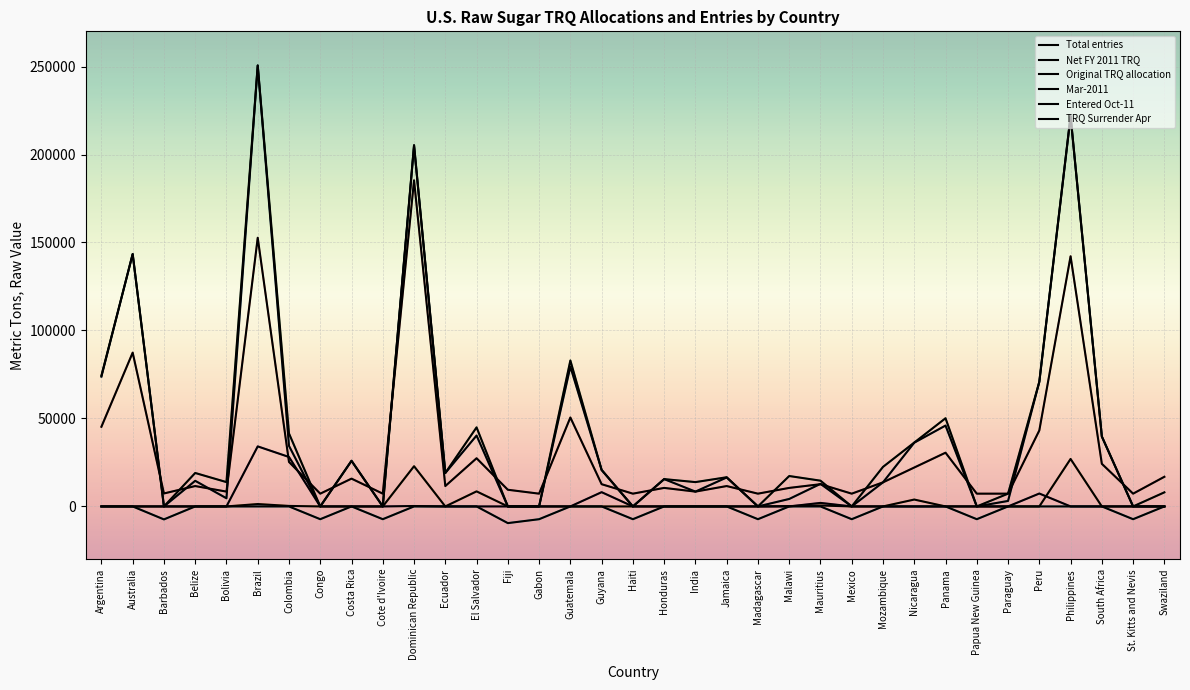

At which category is the sum across all series the highest?

Brazil